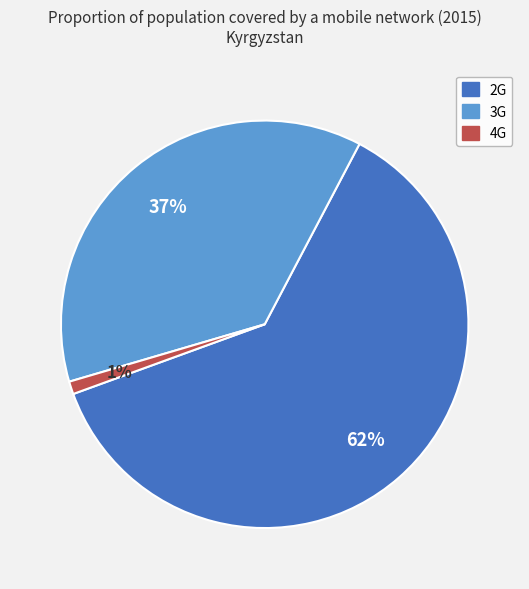

Combined, do 2G and 3G account for over 50%?

Yes